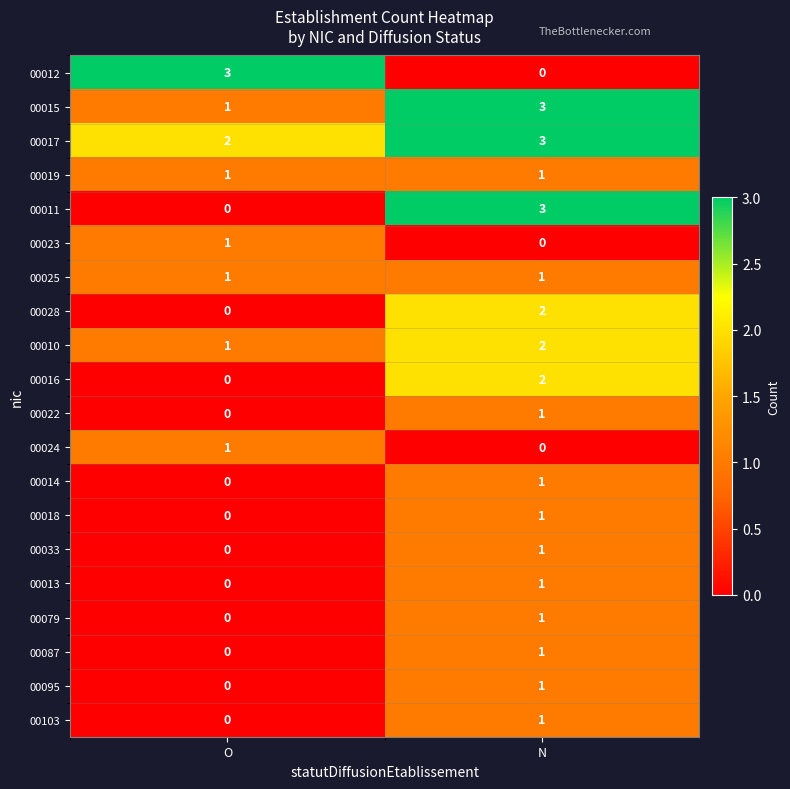

What is the spread (max minus min) of values at O?

3